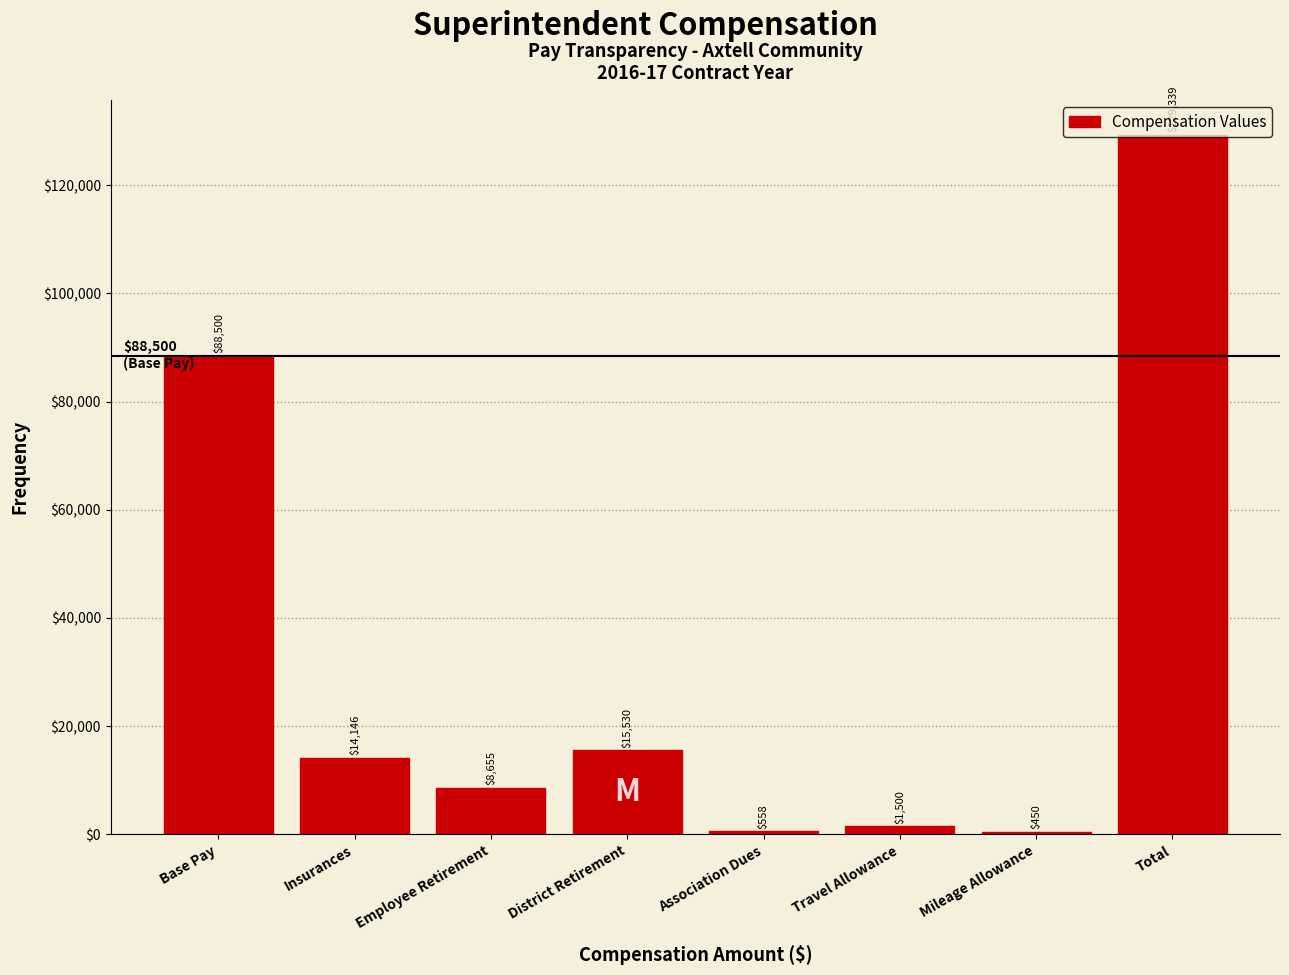

What is the sum of all values?

258678